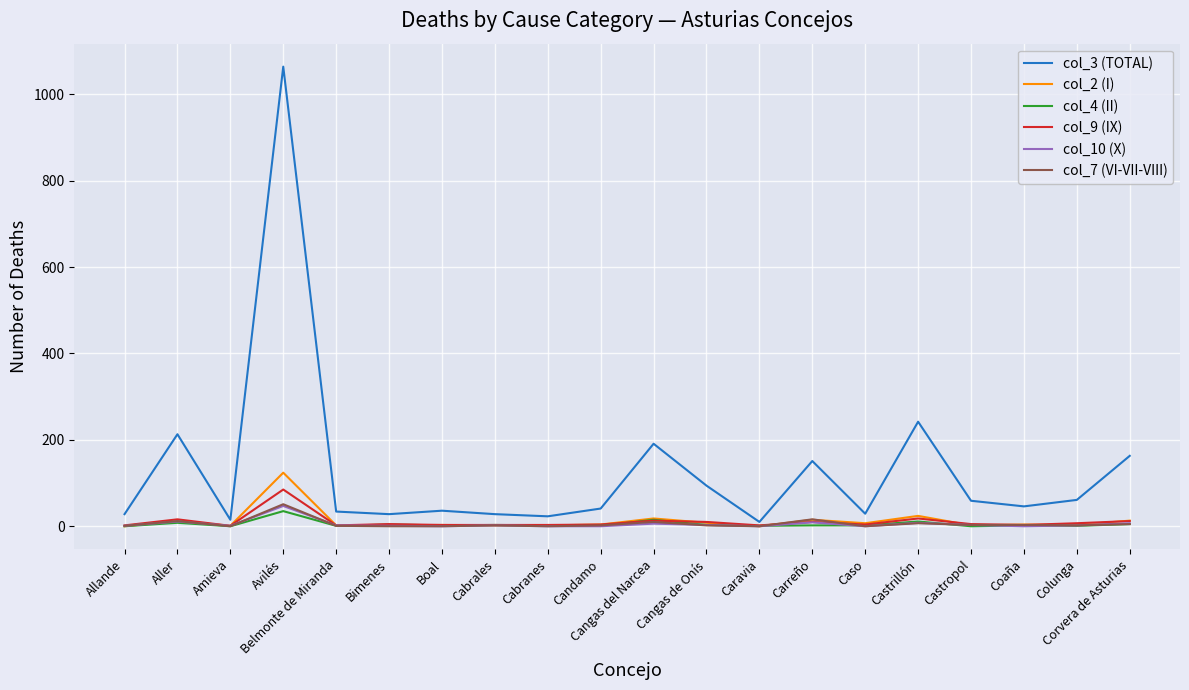

Which series has the largest total across all categories?

col_3 (TOTAL)